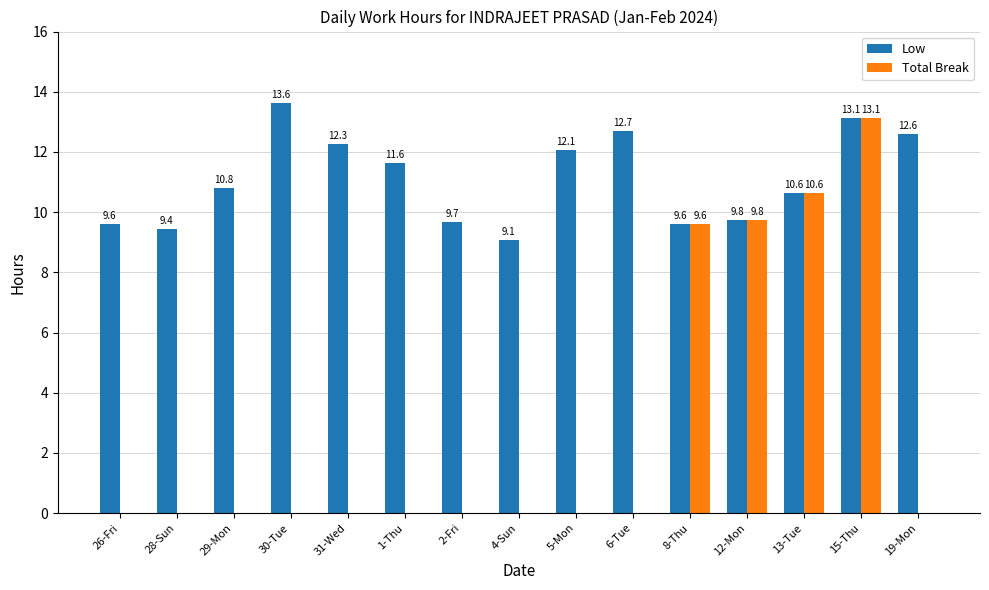

What is the sum of the Low values at 2-Fri and 28-Sun?

19.1